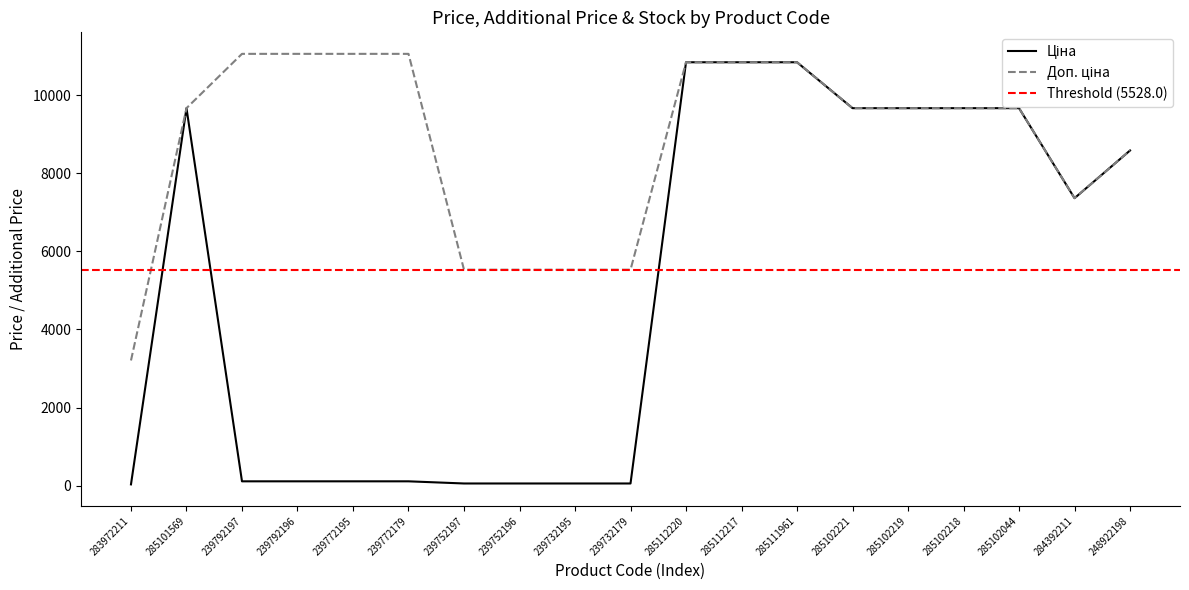

Is the value of Ціна at 285102219 greater than the value of Доп. ціна at 239772195?

No